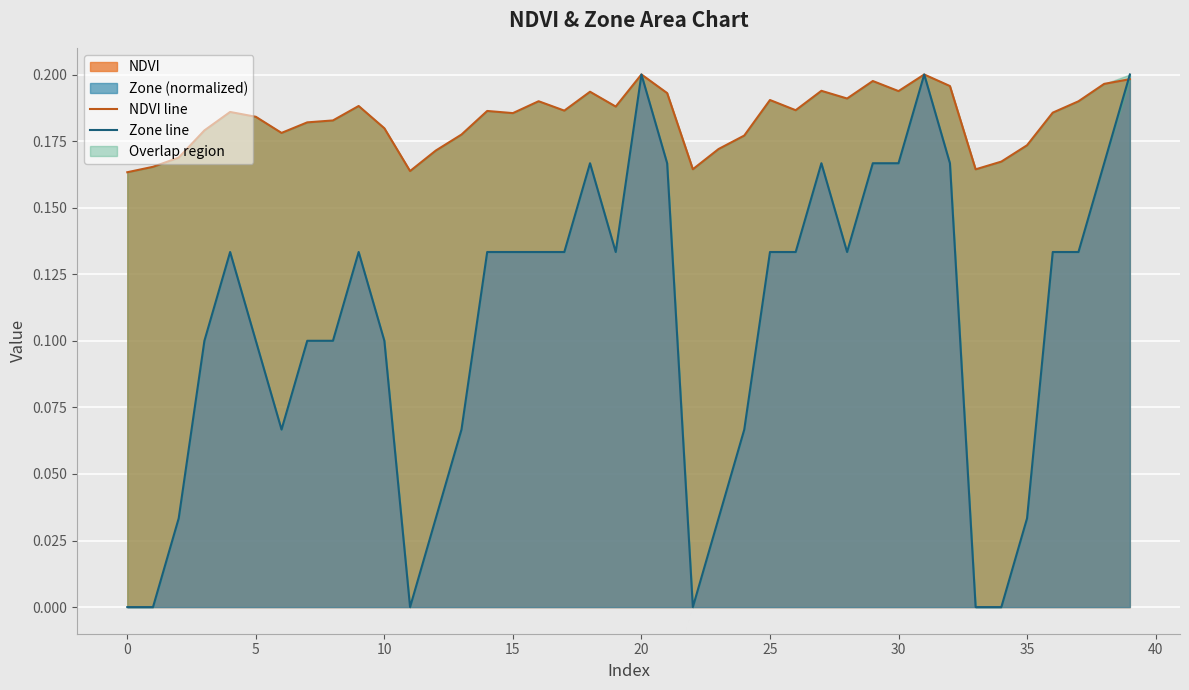

At which category does the chart reach its peak across all series?

20